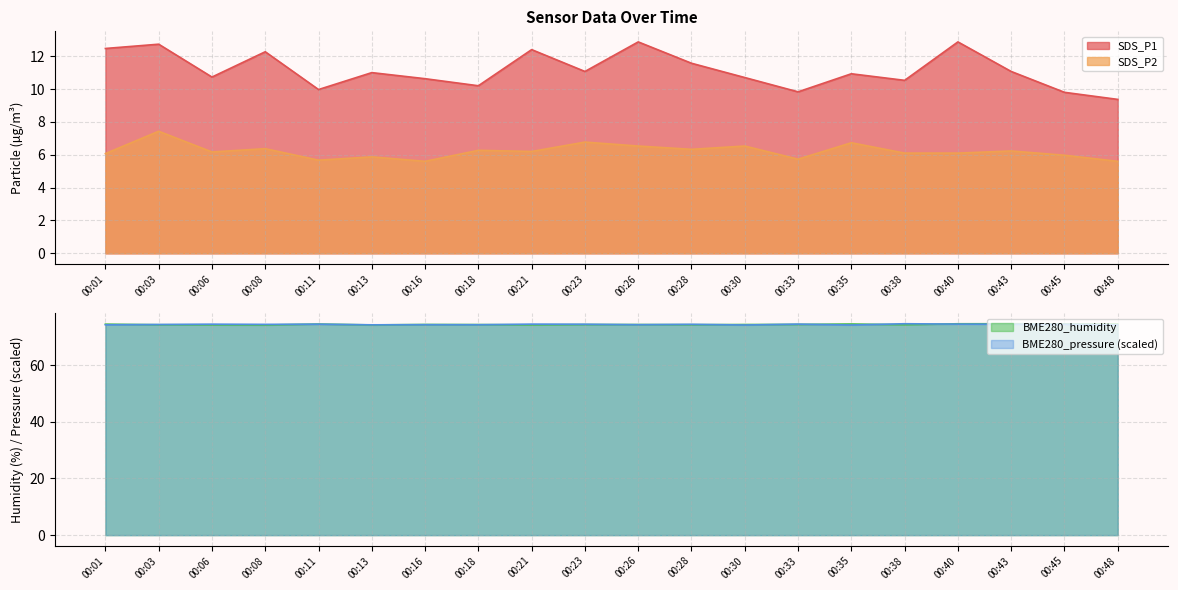

How many values in the SDS_P1 series exceed 11?

9